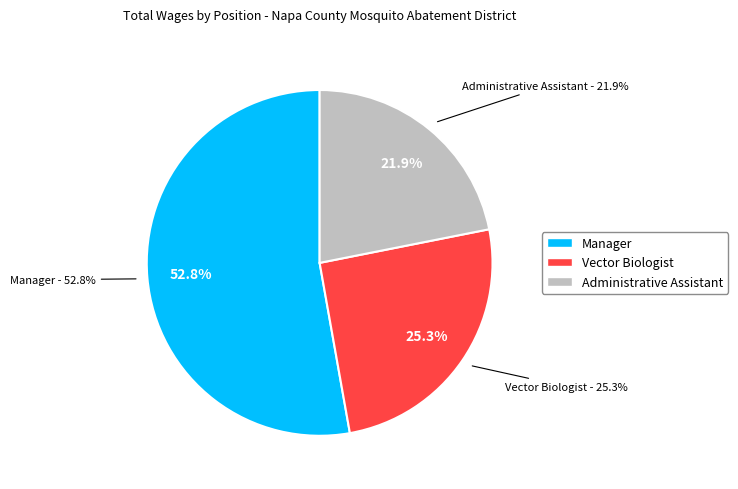

Which slice is the smallest?

Administrative Assistant